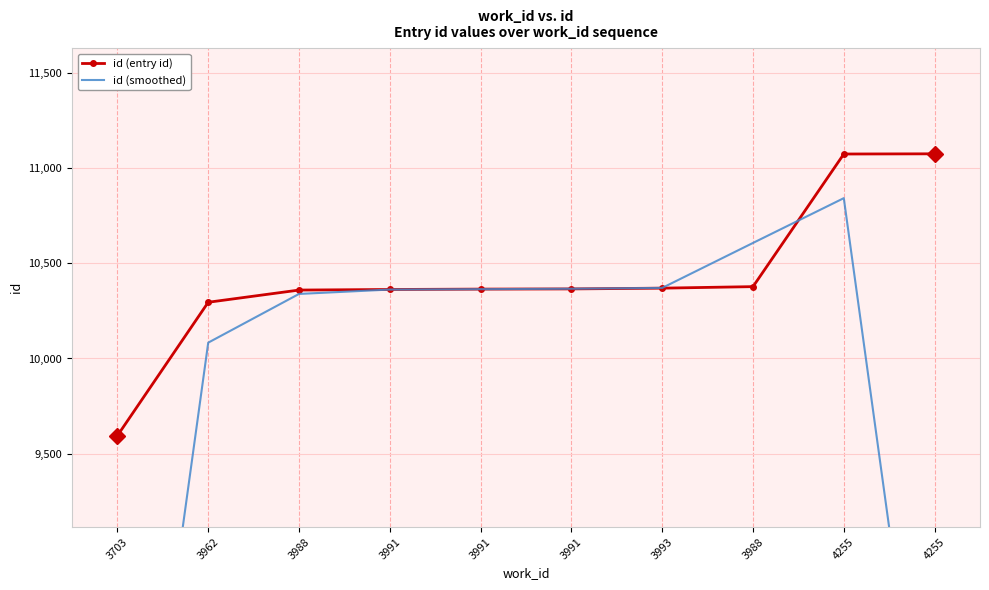

Reading right to left, extract all data points from this chart.

id (entry id): 11074.0	11073.0	10377.0	10369.0	10365.0	10364.0	10362.0	10359.0	10295.0	9595.0
id (smoothed): 7382.3	10841.3	10606.3	10370.3	10366.0	10363.7	10361.7	10338.7	10083.0	6630.0